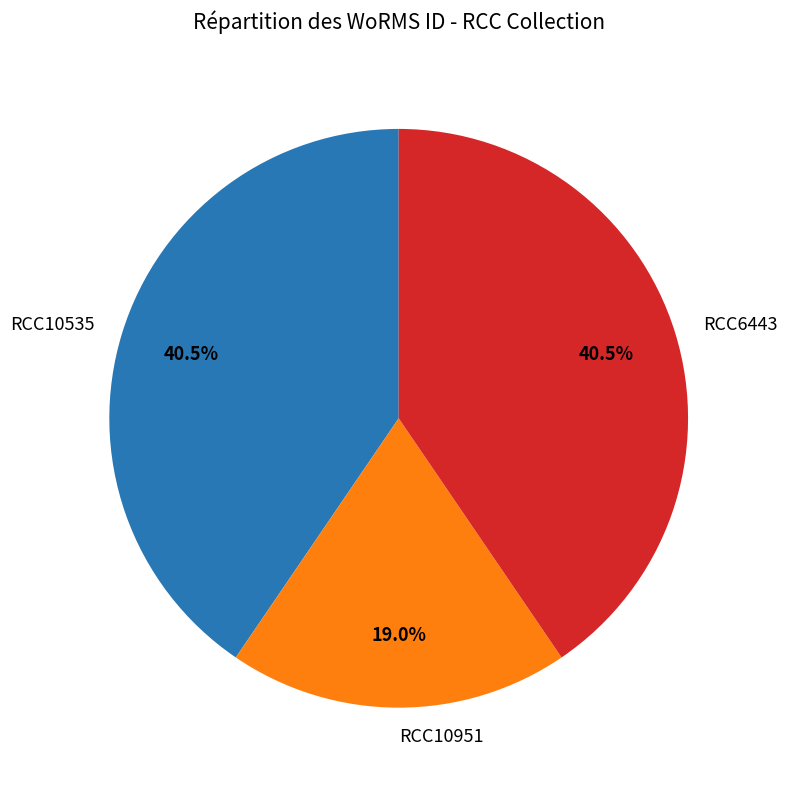

Which category has the smallest portion of the pie?

RCC10951